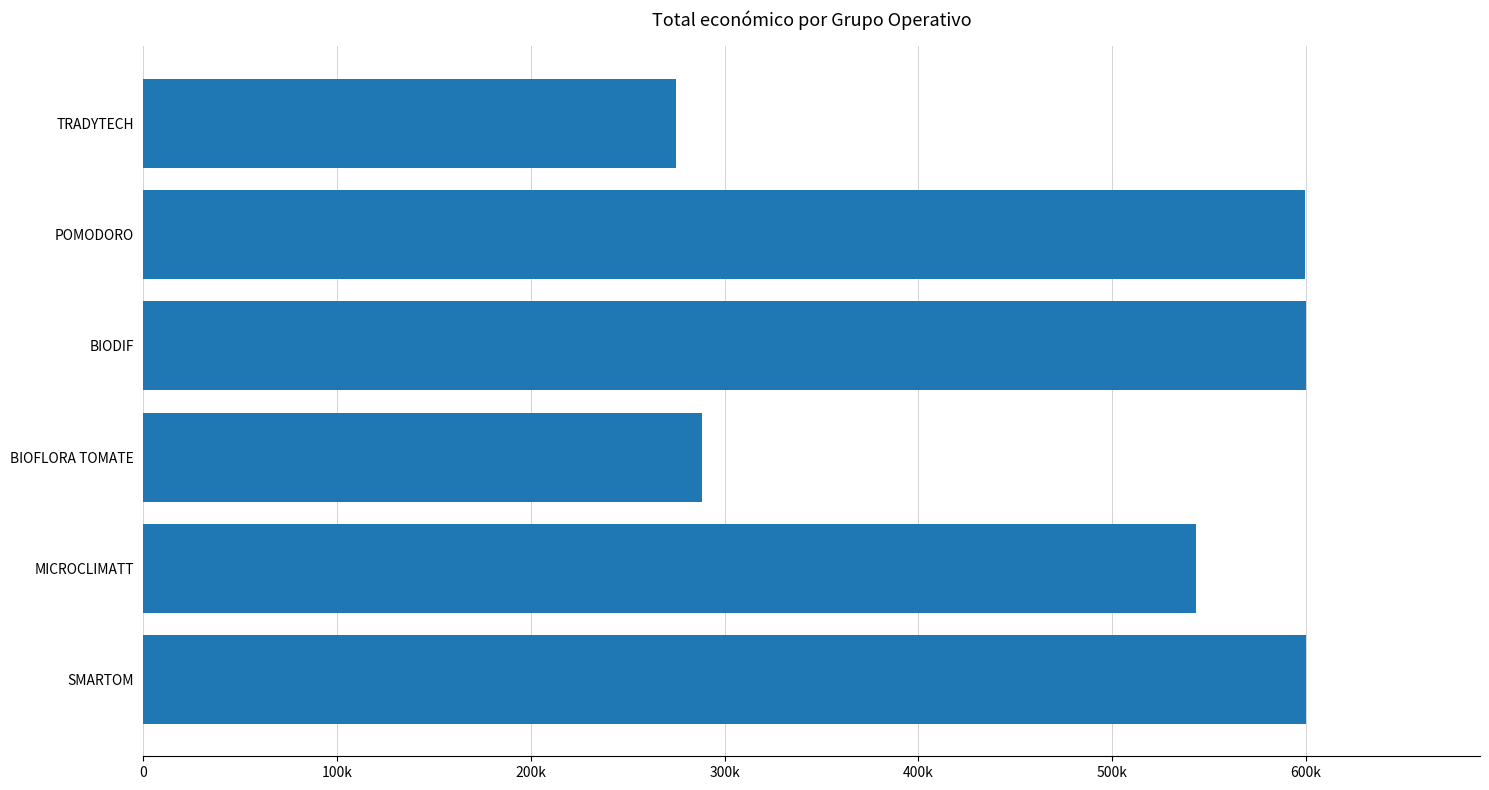

Does the chart contain any negative values?

No